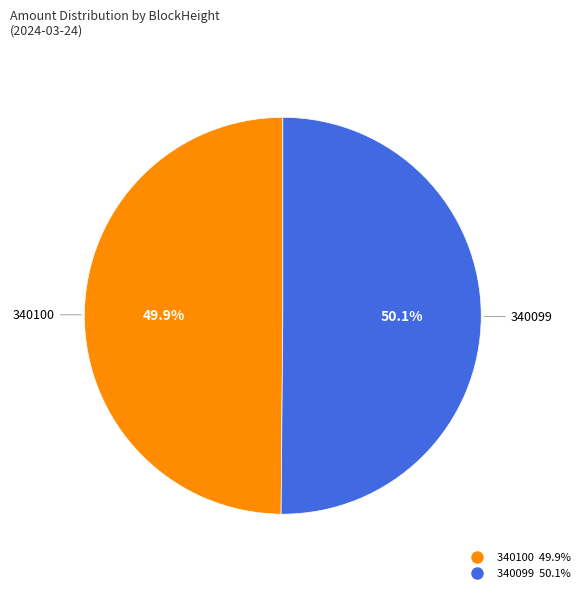

Does any single category account for the majority?

Yes